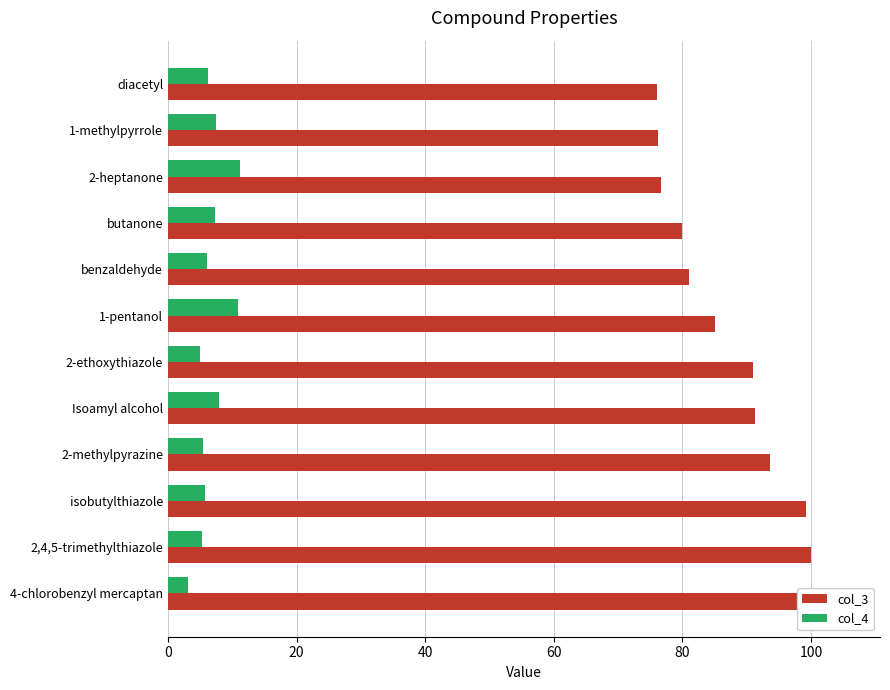

The value of col_4 at 4-chlorobenzyl mercaptan is 3.1. True or false?

True